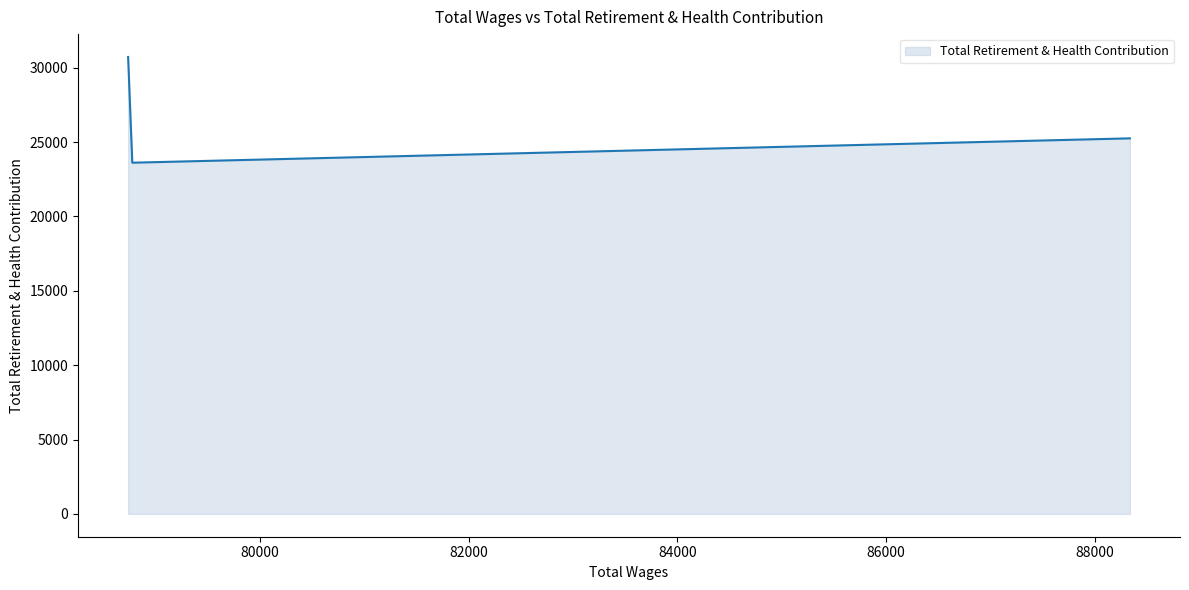

What is the difference between the maximum and minimum values?

7112